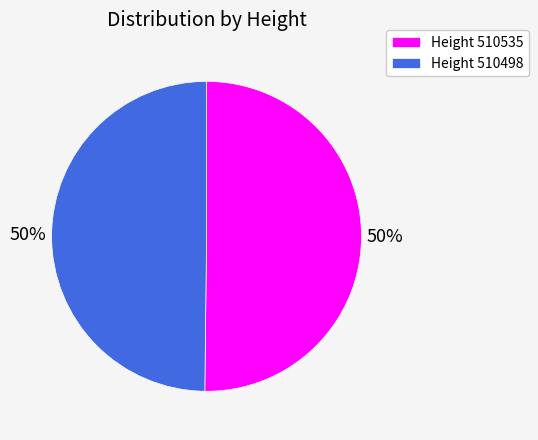

Is the sum of Height 510498 and Height 510535 greater than half?

Yes